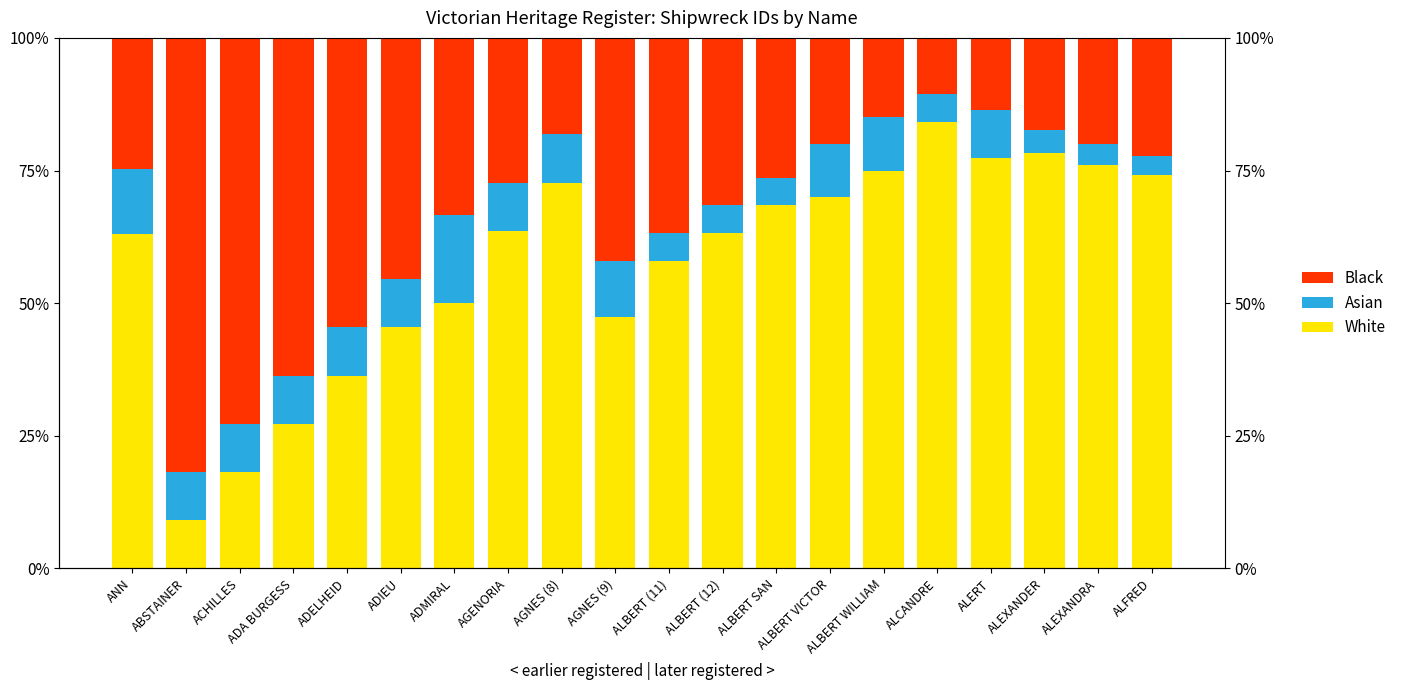

List the series in order of their overall mean, highest first.

White, Black, Asian